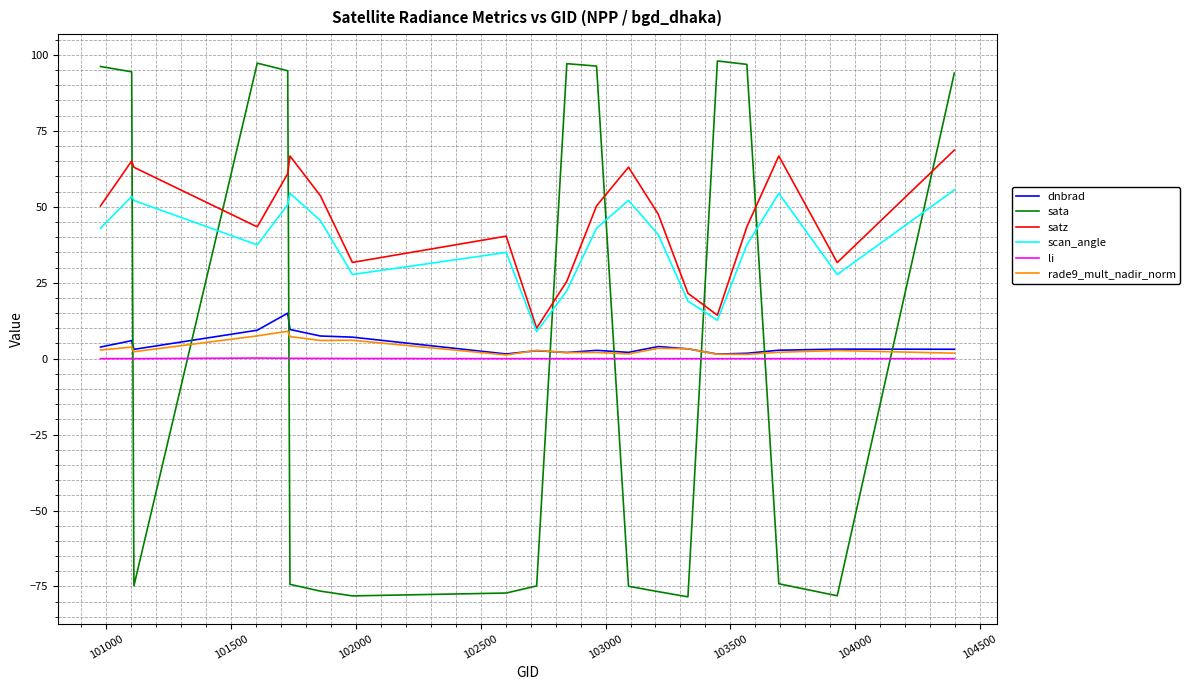

What is the minimum value shown in the chart?

-78.4